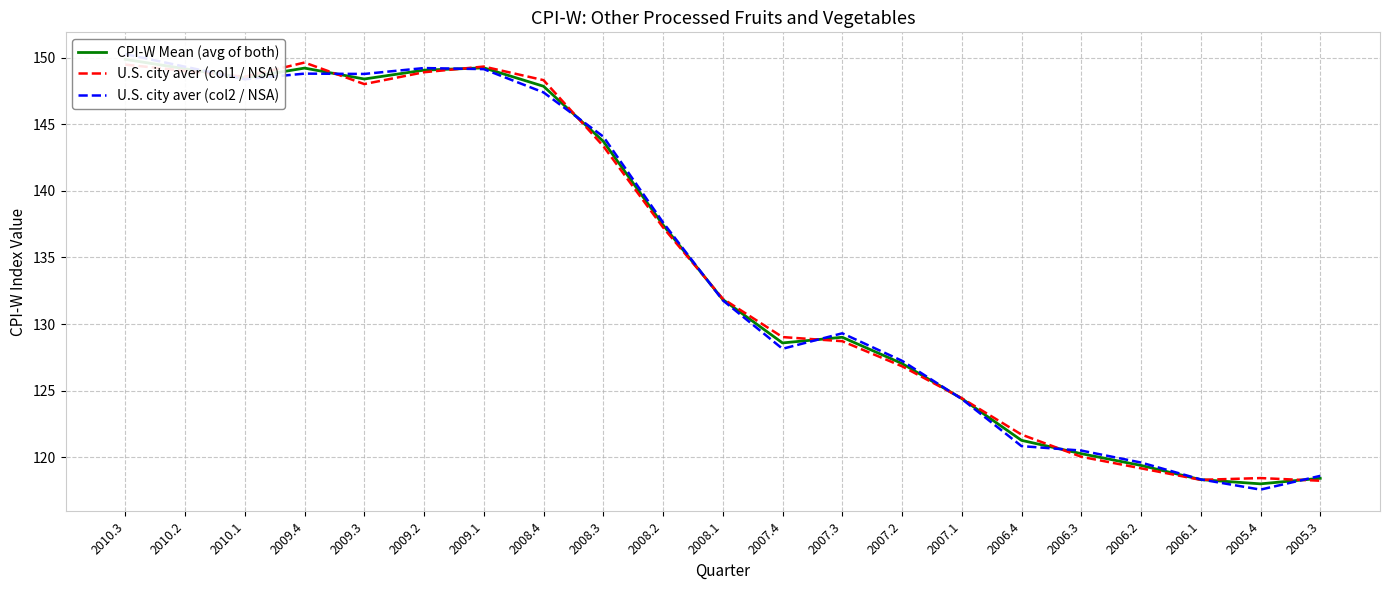

What is the value of the CPI-W Mean (avg of both) point at the 12th from the left?

128.6